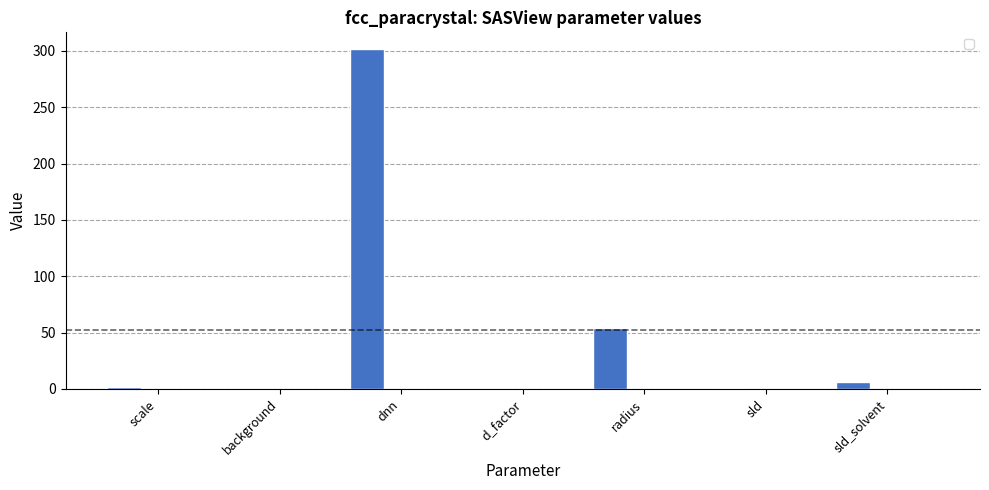

Are the bars horizontal?

No